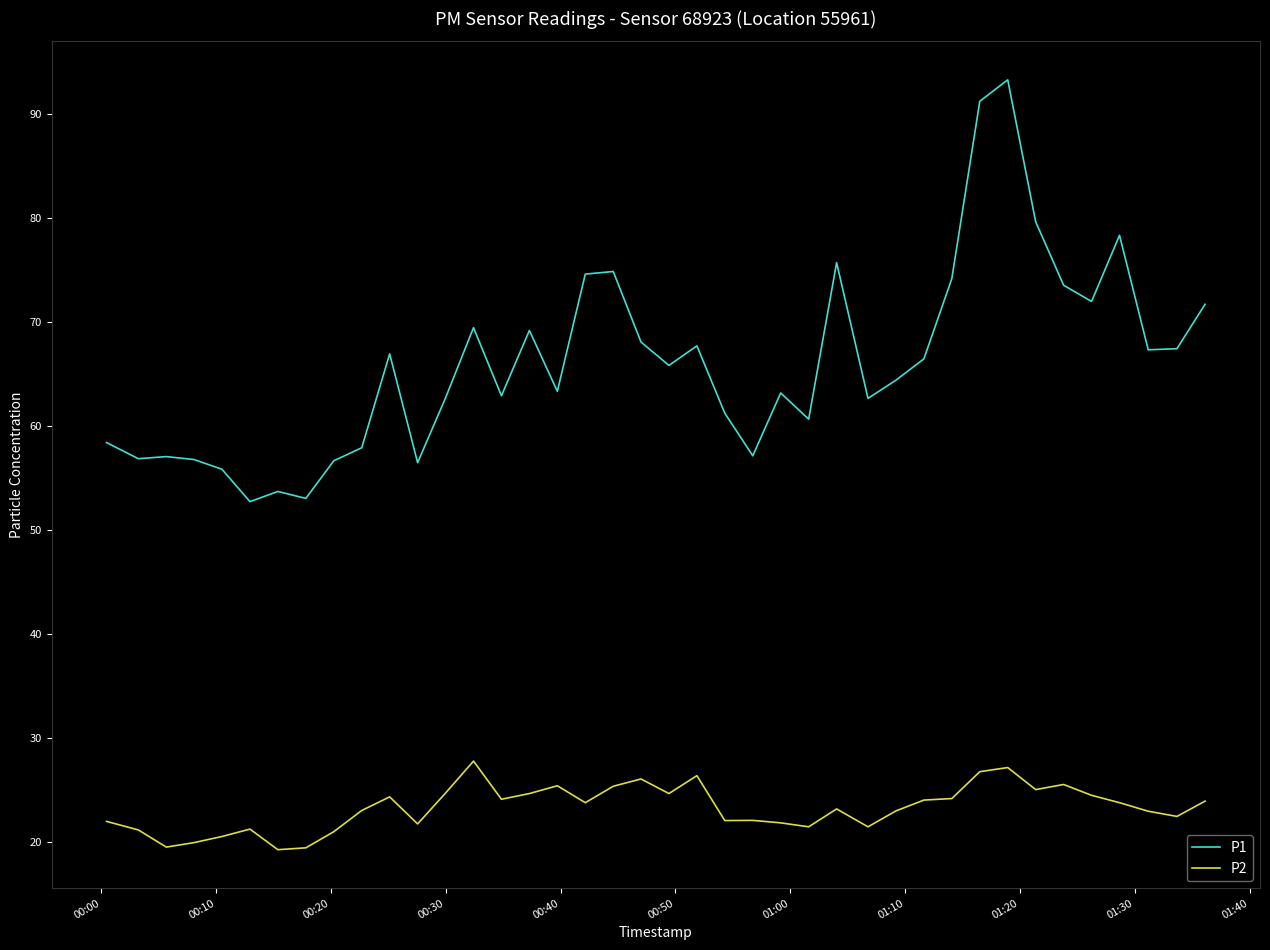

Which series has the largest total across all categories?

P1